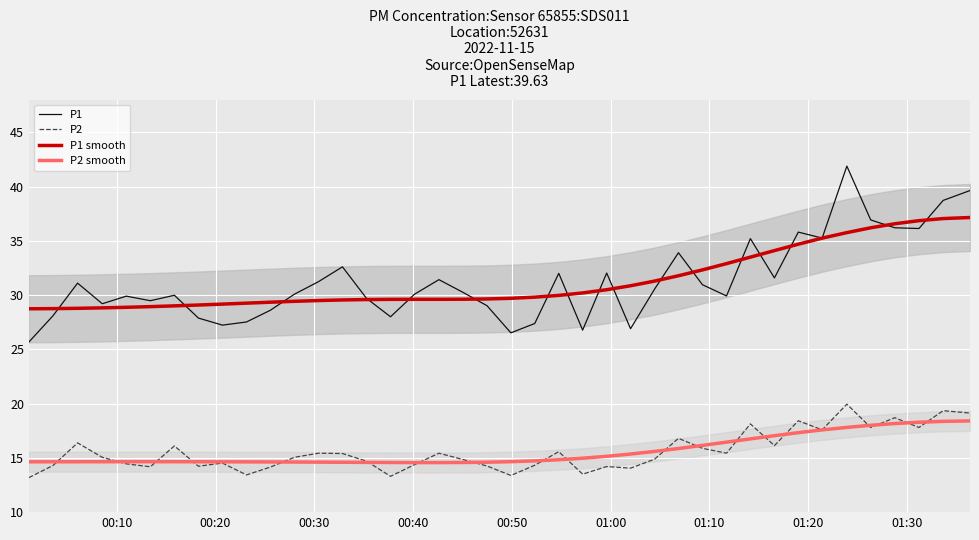

What is the maximum value for P1?

41.9